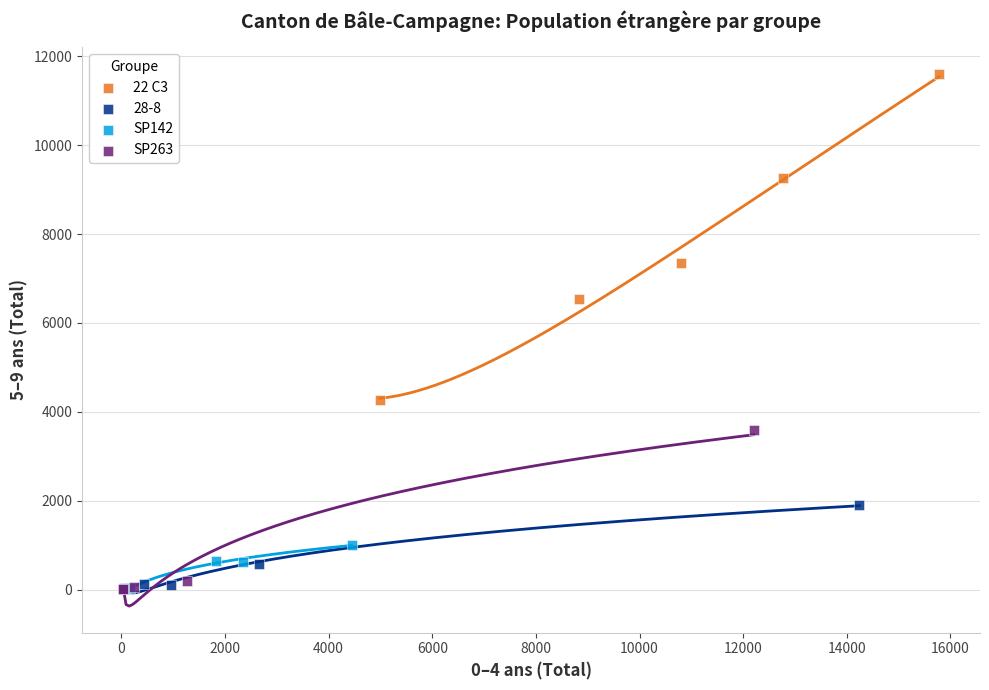

Which series contains the highest Y value?

22 C3